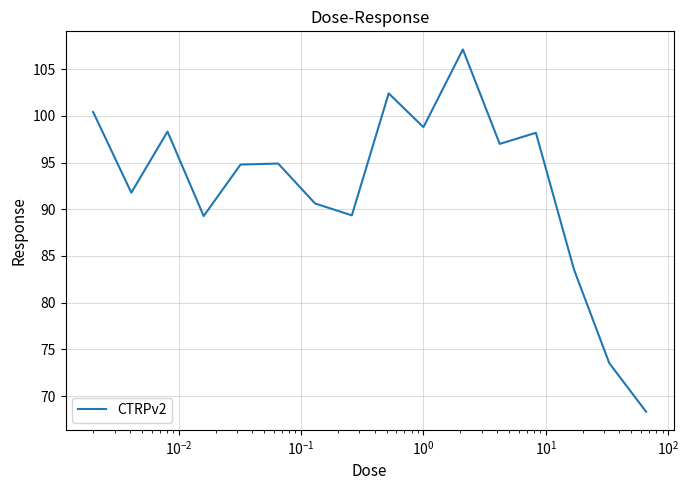

What is the minimum value shown in the chart?

68.3